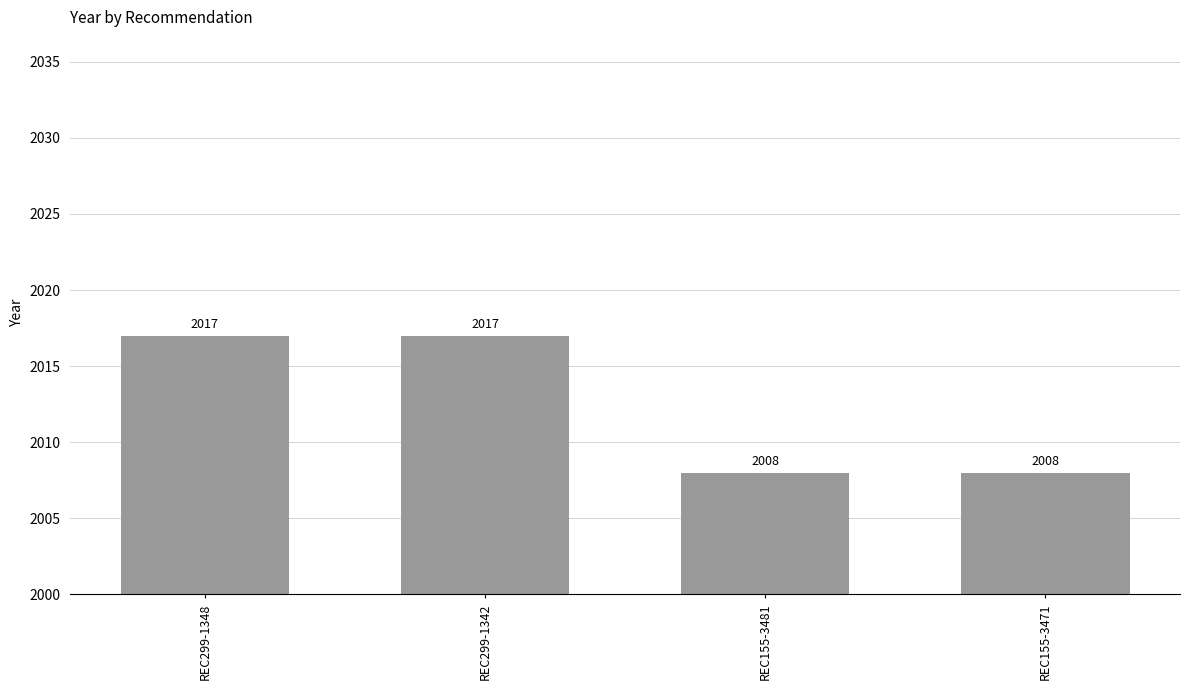

What is the greatest value displayed?

2017